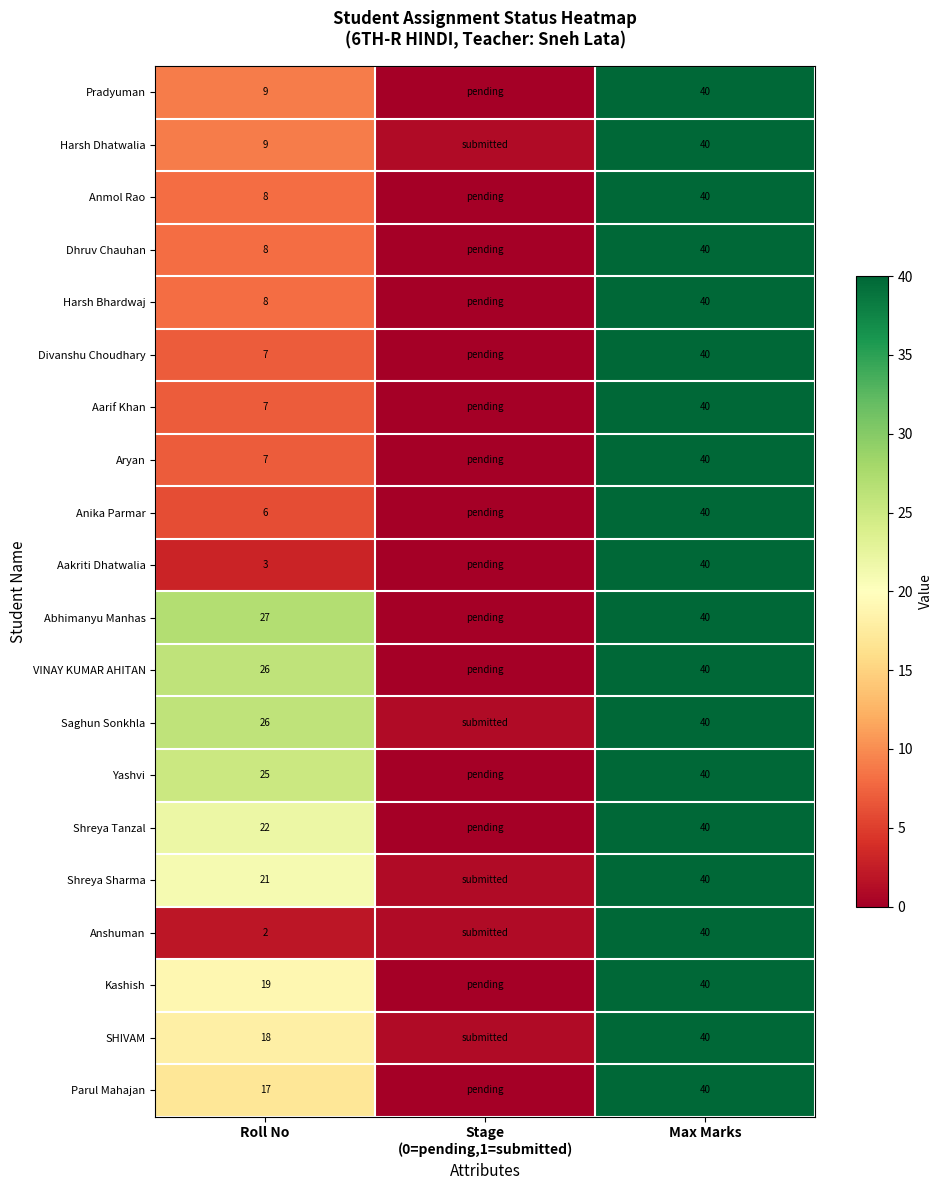

What is the spread (max minus min) of values at Roll No?

25